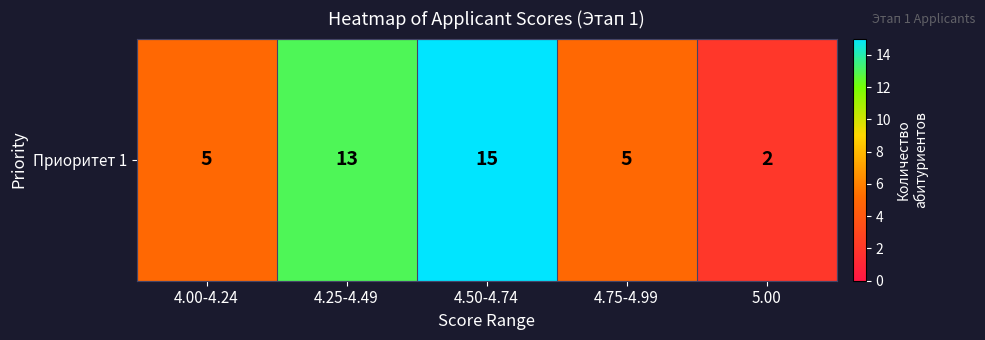

List the labels in order of value, largest first.

4.50-4.74, 4.25-4.49, 4.00-4.24, 4.75-4.99, 5.00